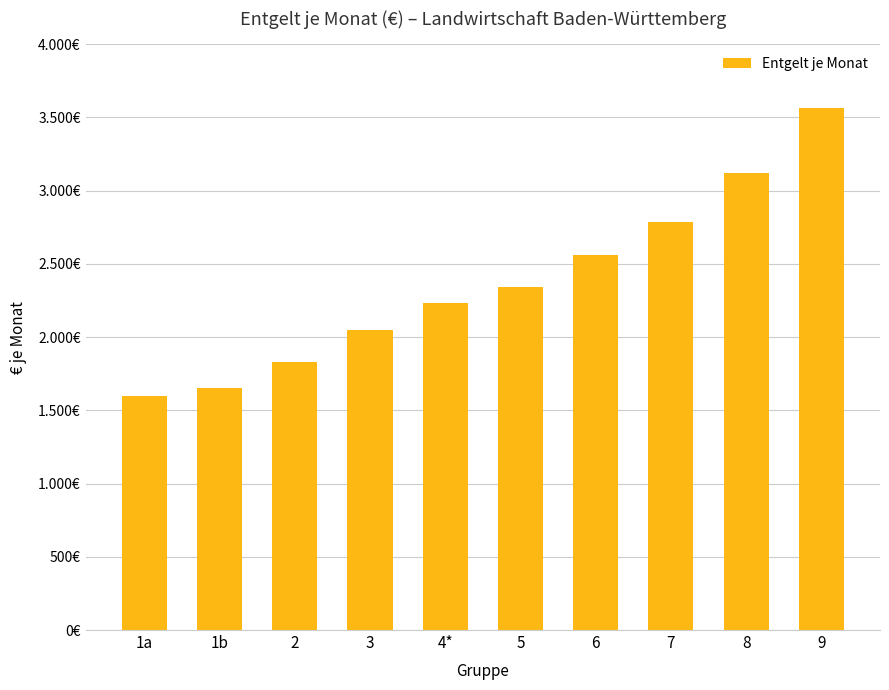

The value at 1b is 1649.7. True or false?

True